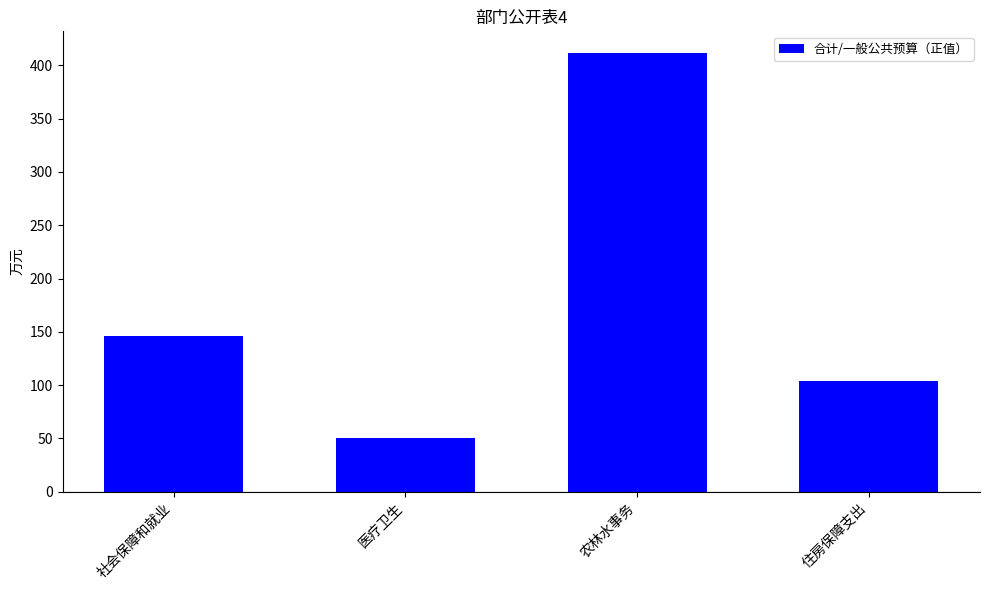

What is the change in value from 社会保障和就业 to 医疗卫生?

-95.6